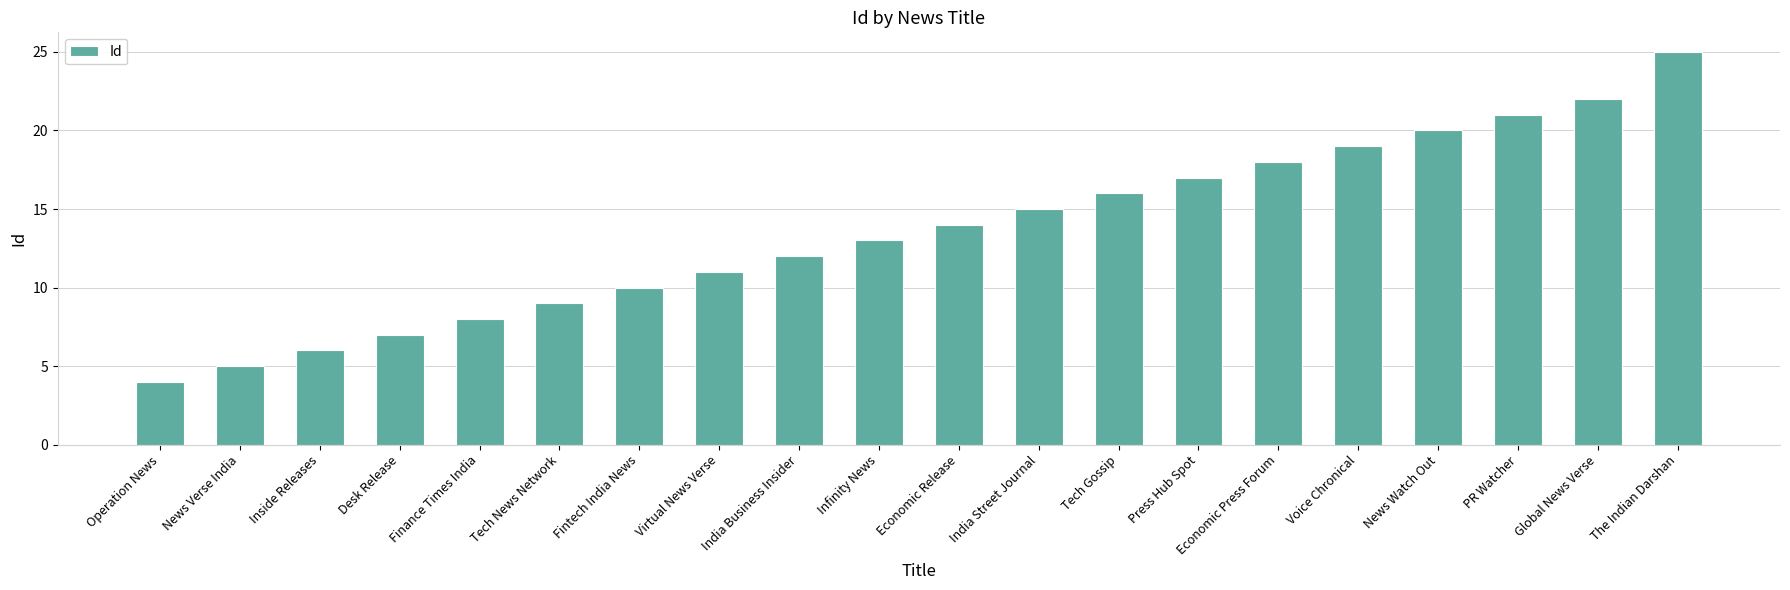

Which has a higher value, India Street Journal or News Verse India?

India Street Journal